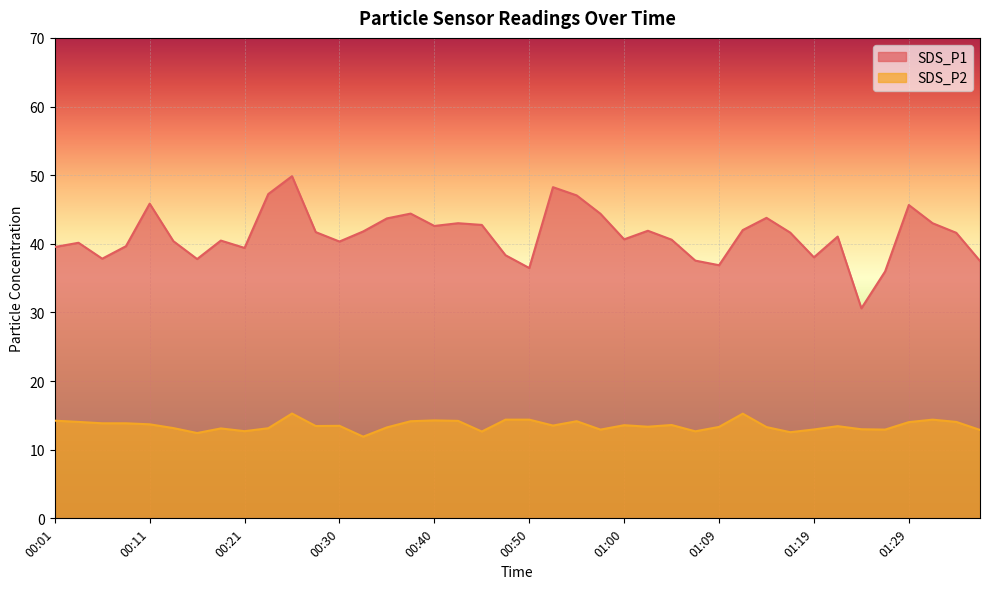

What position from the left is 00:16?

7